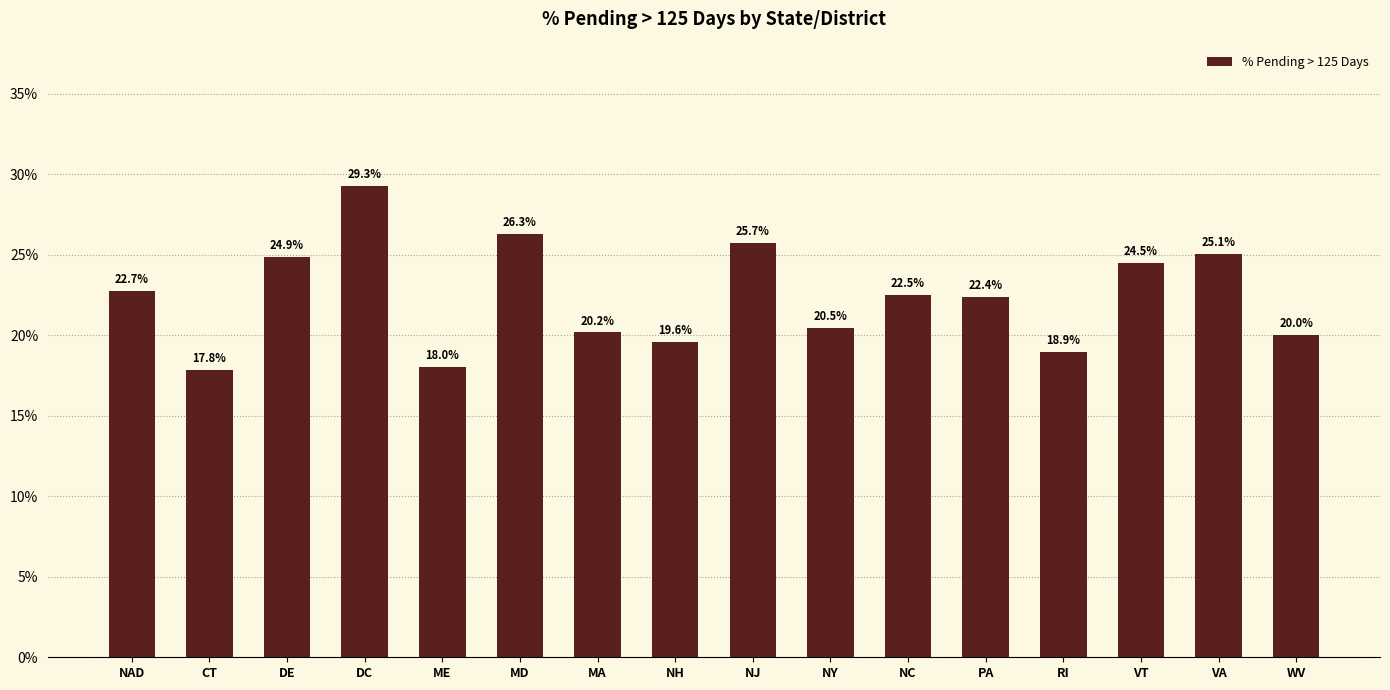

Count the number of categories in the chart.

16